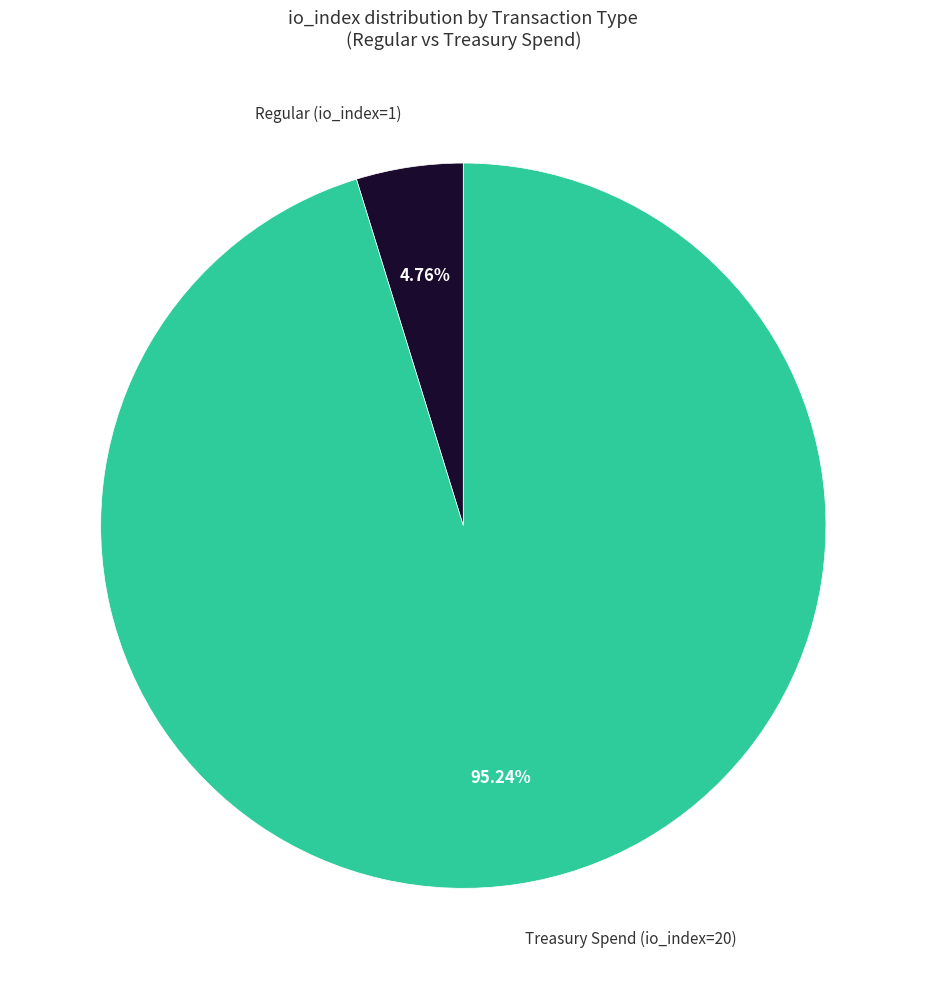

To the nearest percent, what is the difference between the largest and smallest slice percentages?

90%